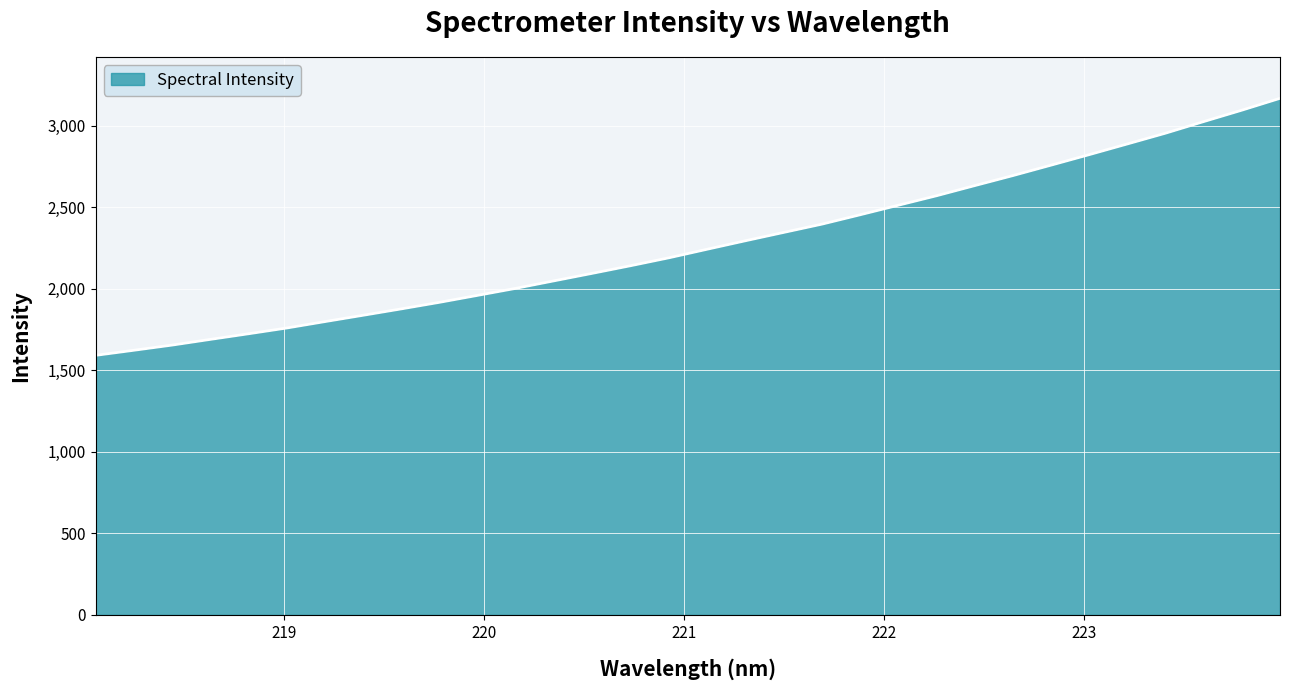

What is the maximum value shown in the chart?

3168.9